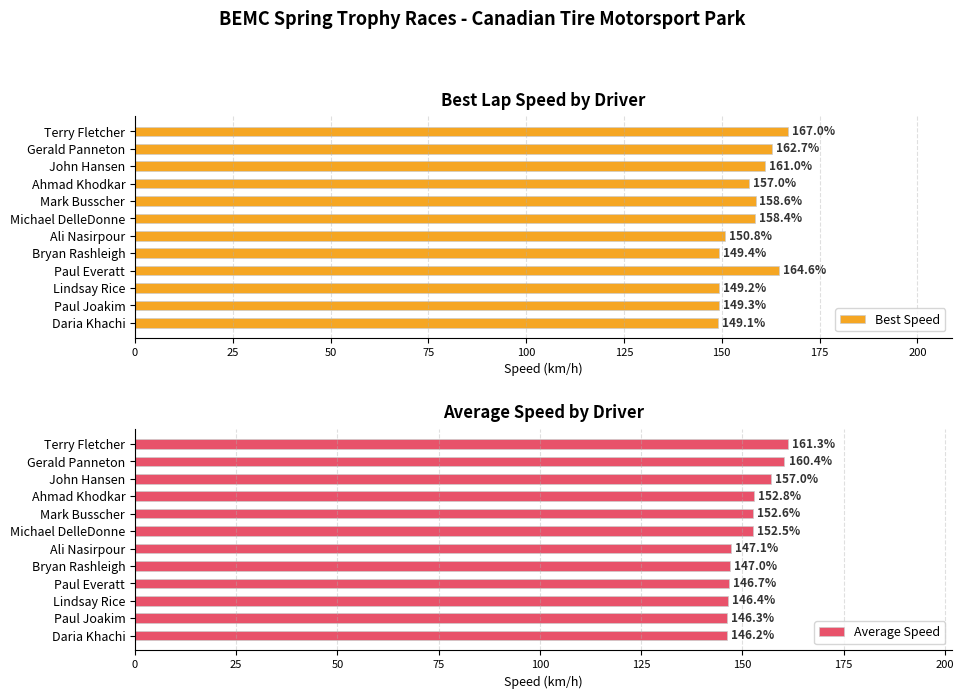

What is the approximate value of Best Speed at Gerald Panneton?

162.7